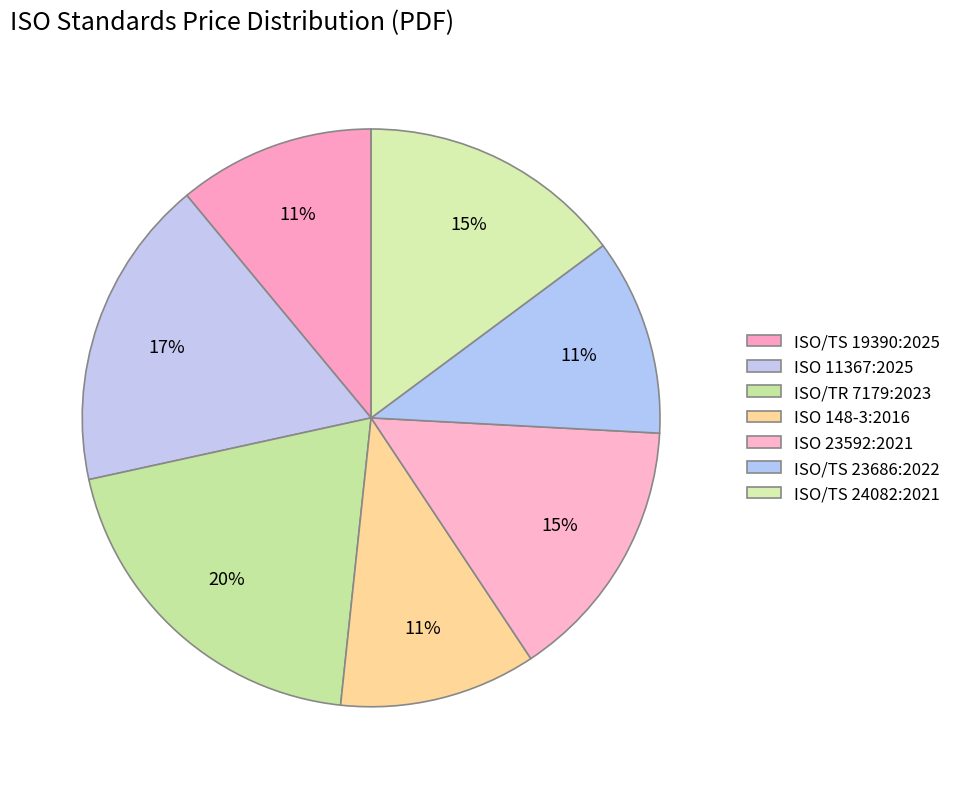

Which category has the smallest portion of the pie?

ISO/TS 19390:2025